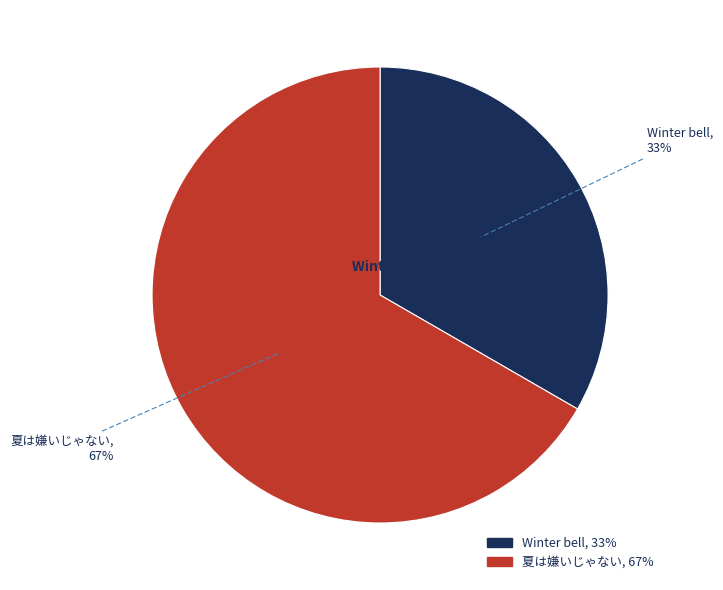

What is the ratio of the value at Winter bell to the value at 夏は嫌いじゃない?

0.5